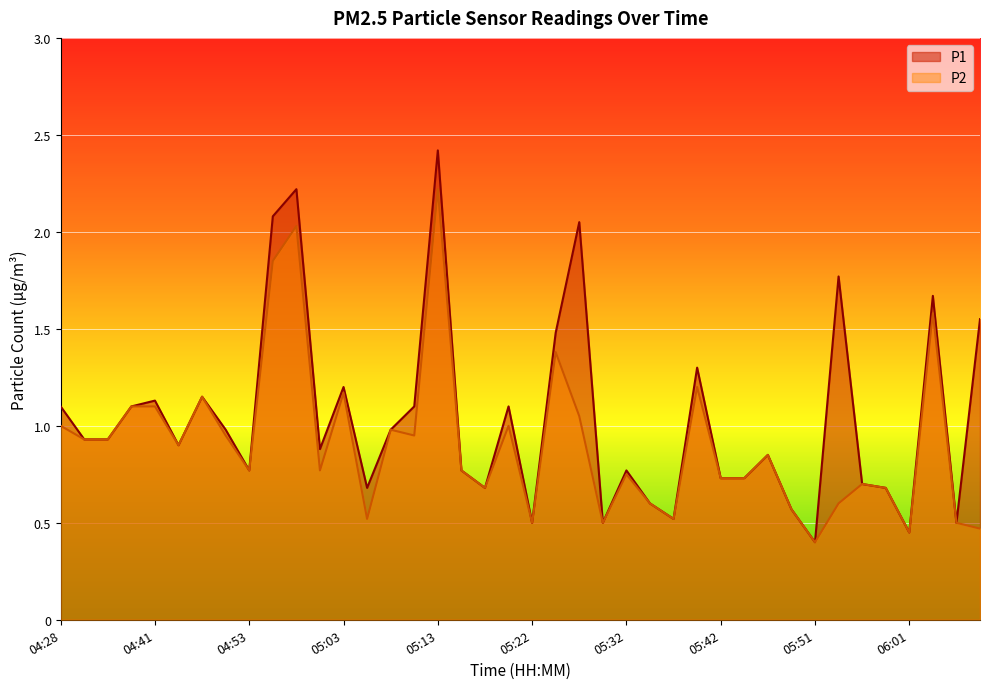

What is the sum of the P2 values at 06:06 and 05:22?

1.0